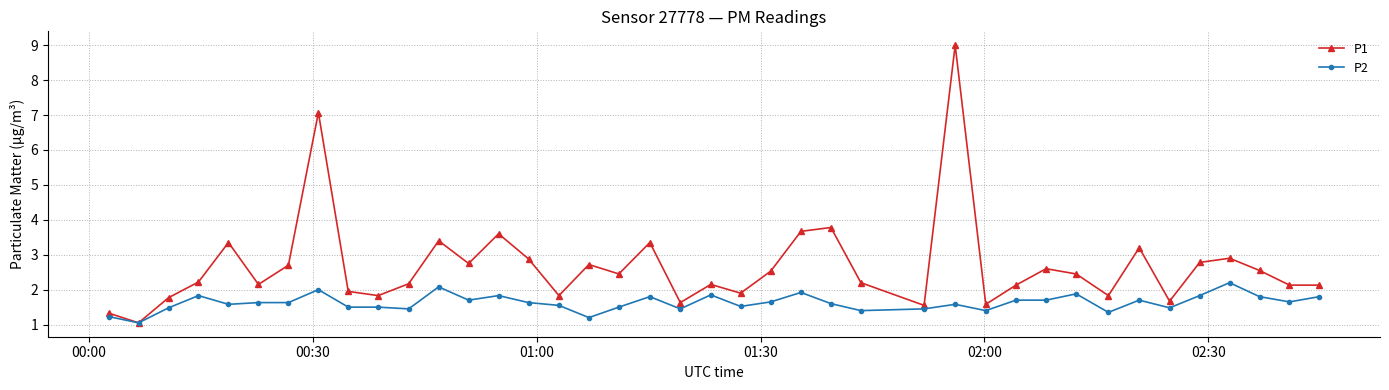

Rank the series by their average value, from highest to lowest.

P1, P2